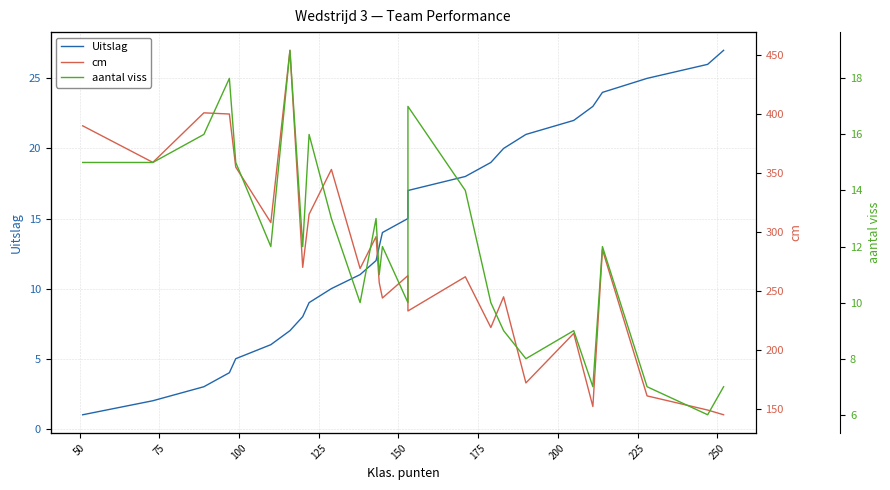

Count the number of data series in this chart.

3